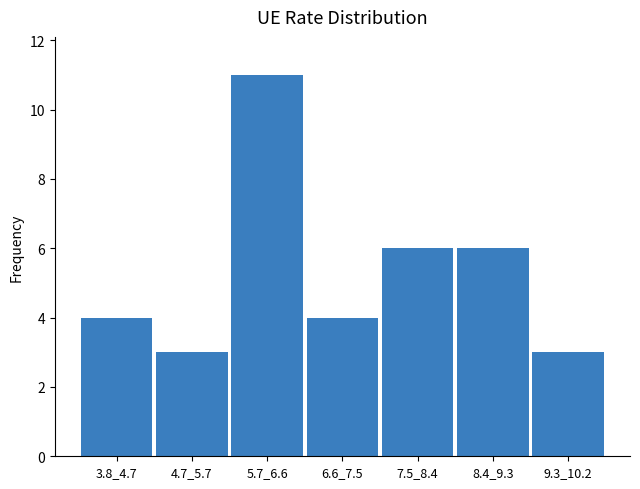

Reading right to left, transcribe all the data shown in this chart.

3	6	6	4	11	3	4